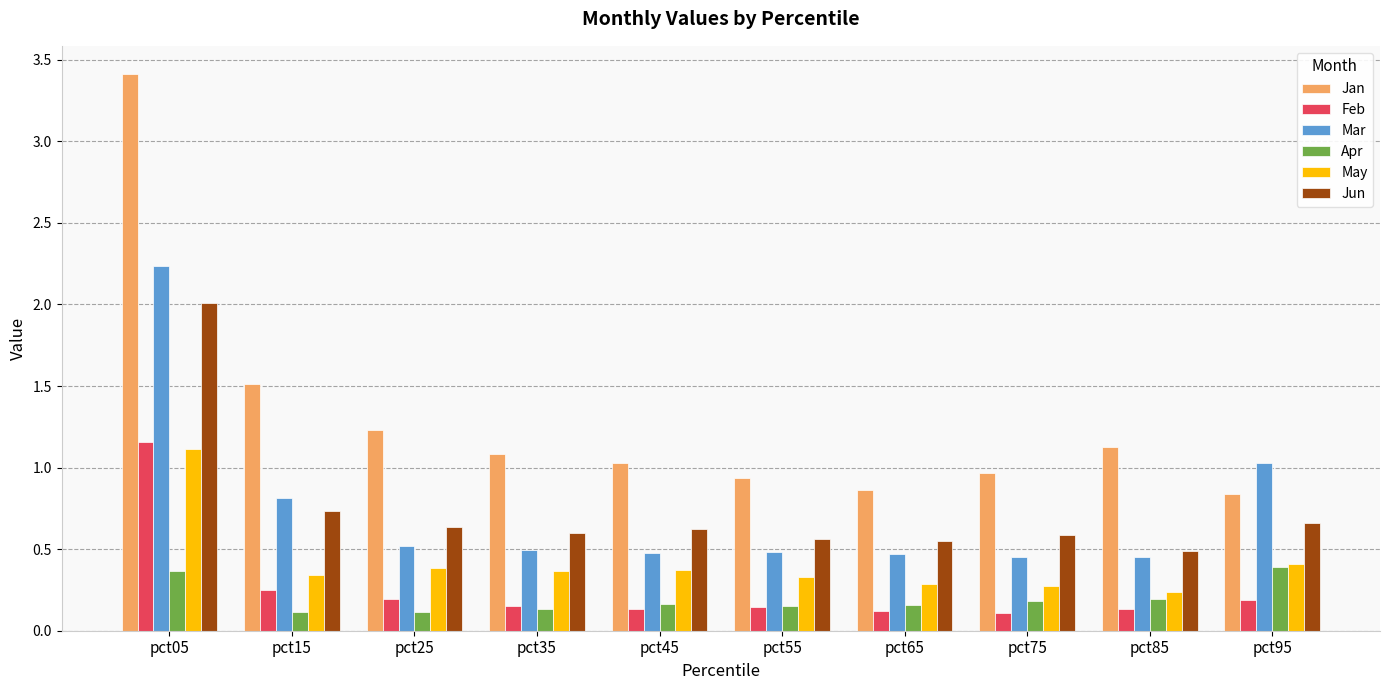

At which label is Mar closest to 1?

pct95